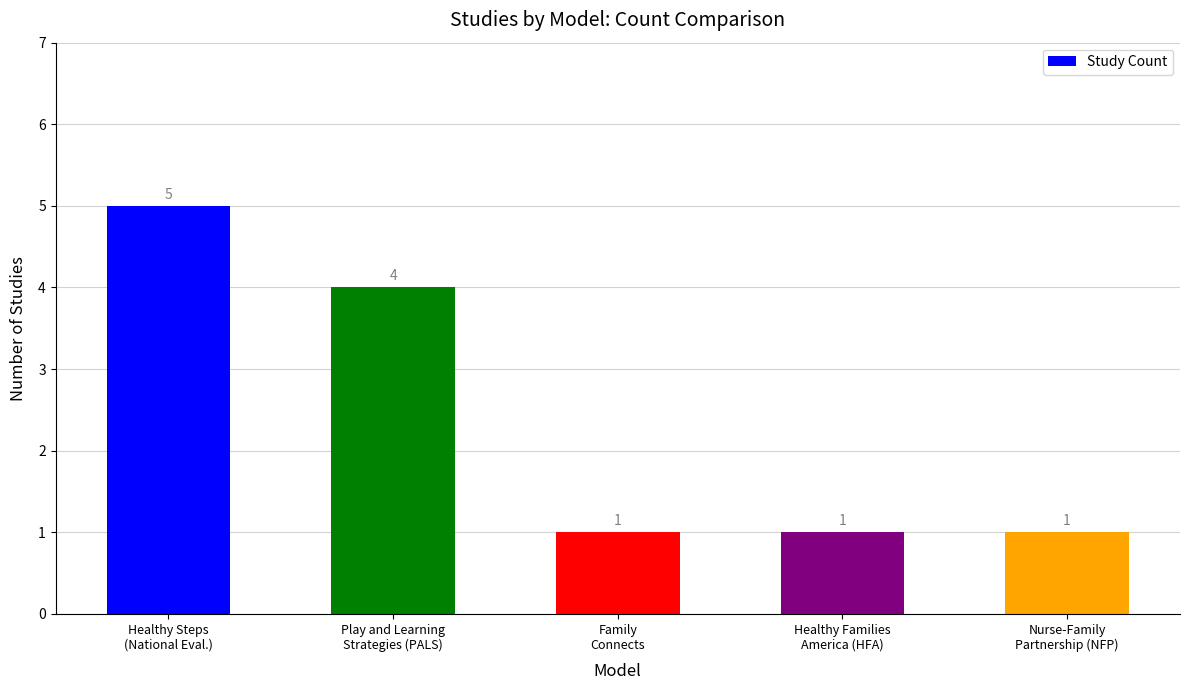

What is the difference between the maximum and minimum values?

4